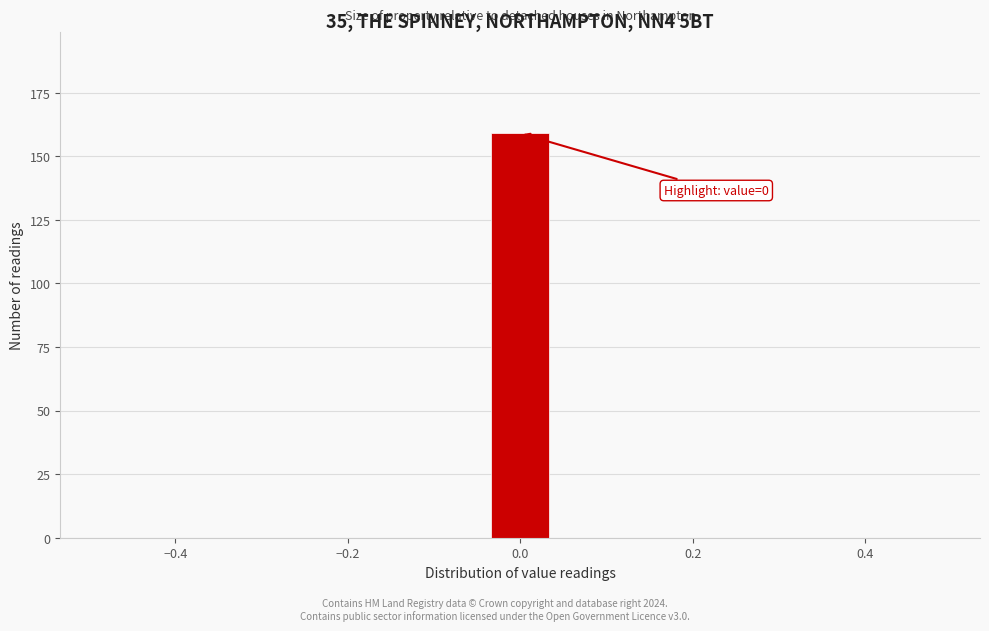

Read against the x-axis, roughly where is the centre of the tallest bar?

0.00